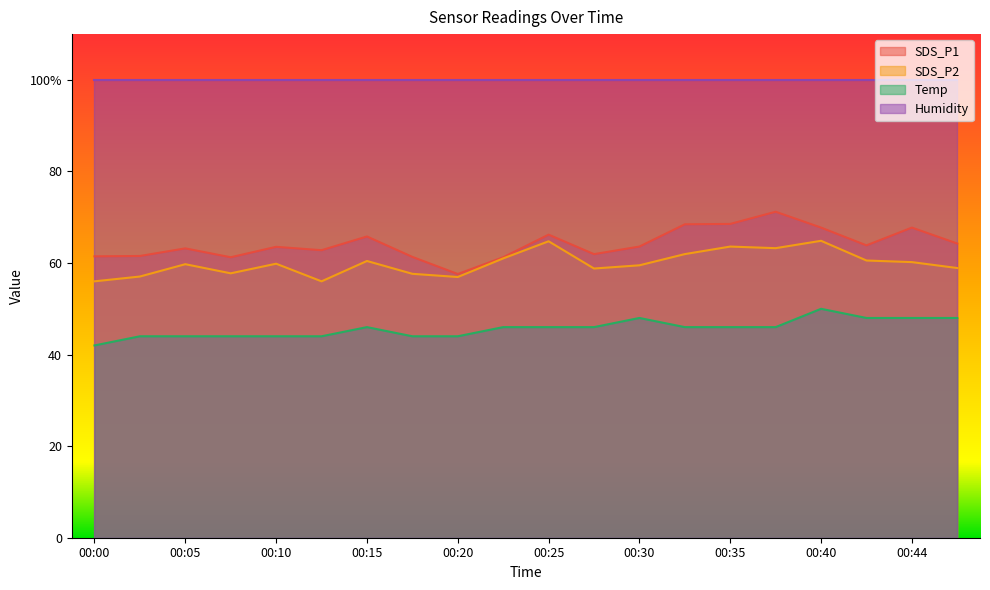

What are all the series names shown in the legend?

SDS_P1, SDS_P2, Temp, Humidity